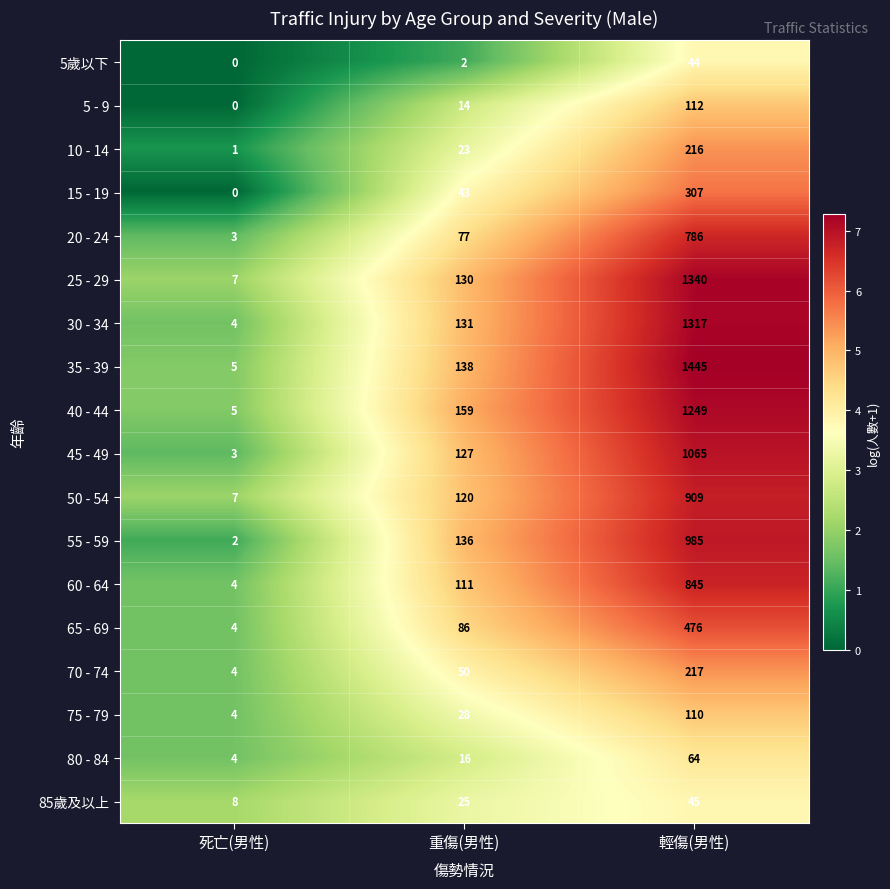

Between 重傷(男性) and 輕傷(男性), which series saw the biggest shift?

35 - 39